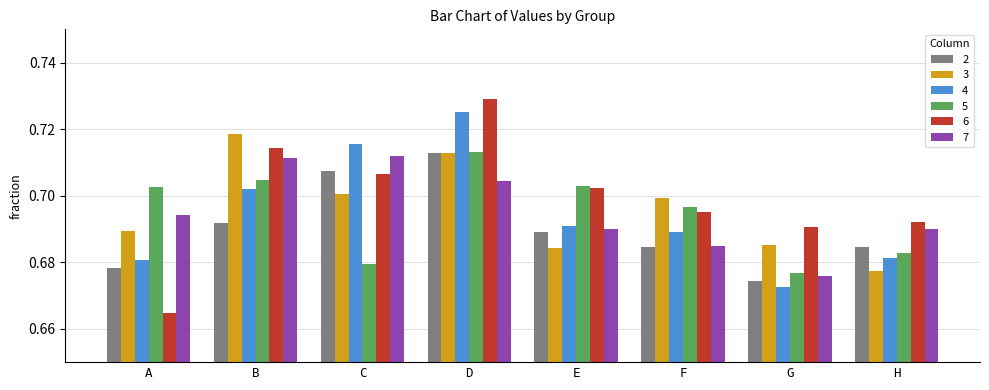

True or false: 7 has a value of 0.7 at A.

True